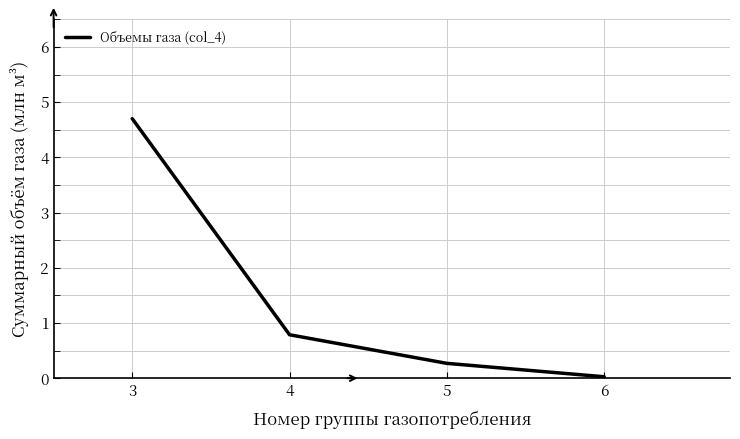

What is the difference between the maximum and minimum values?

4.7